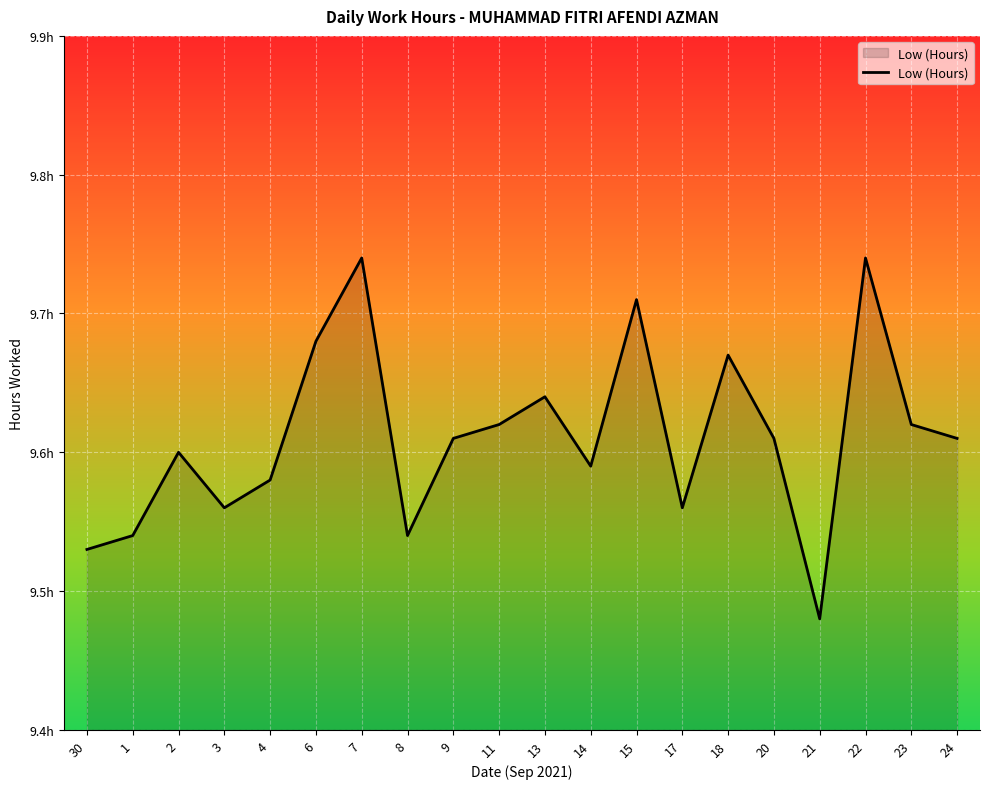

Where is the first local maximum?

2